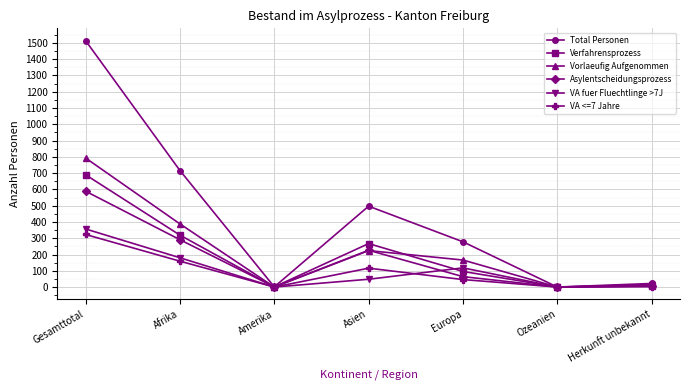

In Asylentscheidungsprozess, how many points are higher than both neighbors (excluding endpoints)?

1